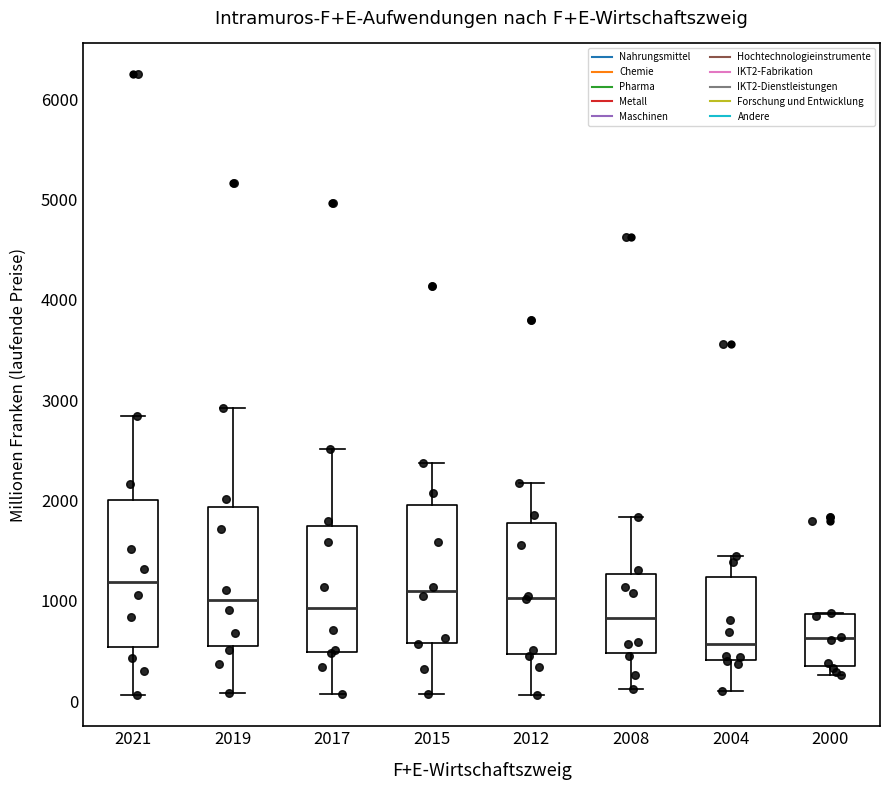

Where does the lower whisker of the box at x = 2021 end on the y-axis? The values are not printed on the chart, so give them approximately, as read against the axis.

100